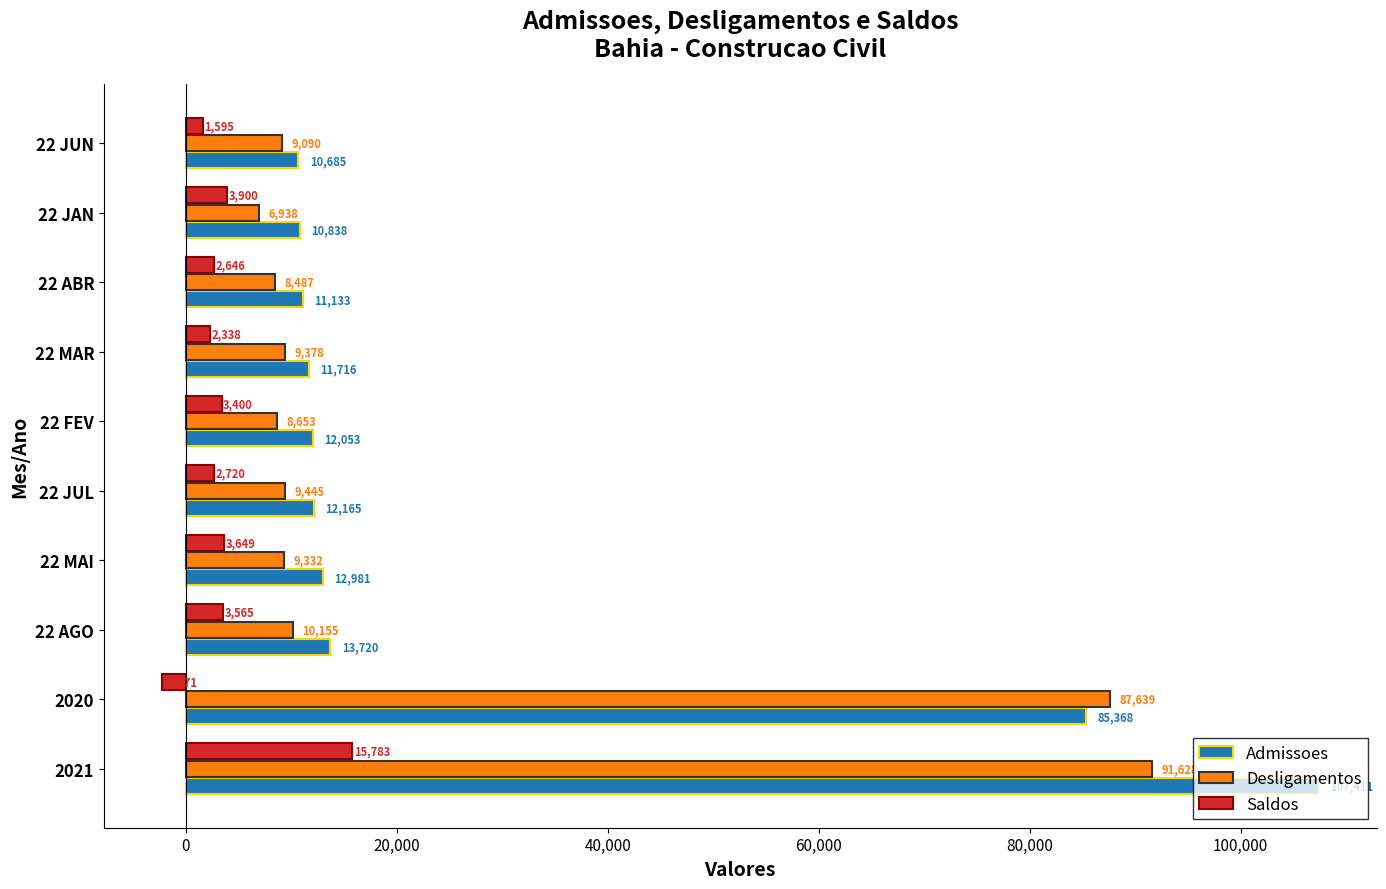

How many values in Saldos are below zero?

1